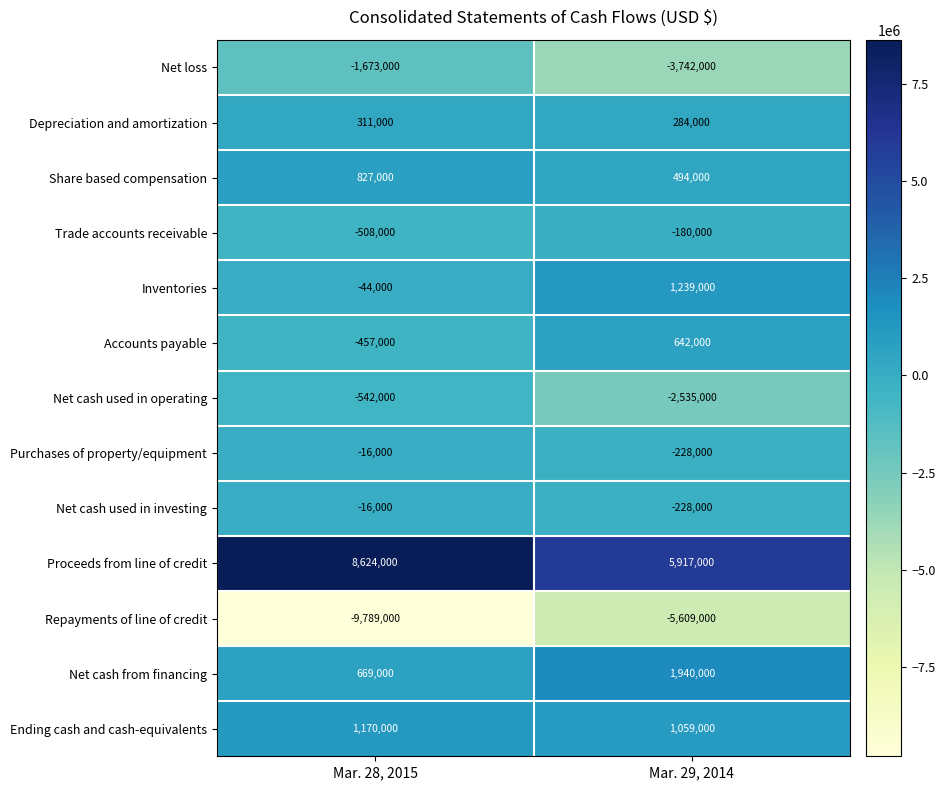

What is the total value across all series at Mar. 28, 2015?

-1444000